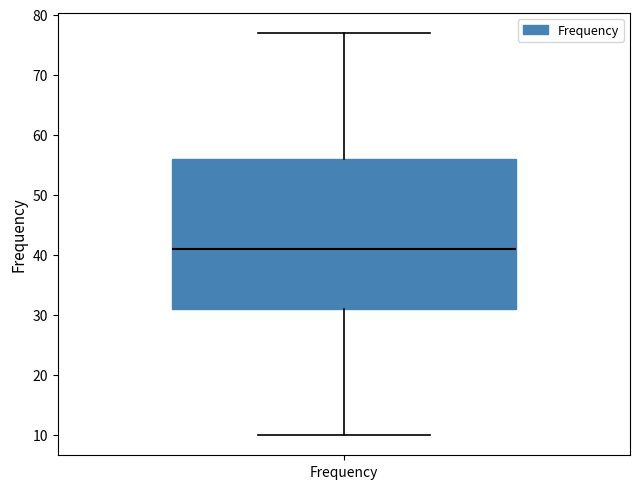

Read this box plot against the y-axis: the position of the median line, the range covered by the box, and the ends of both whiskers. The values are not printed on the chart, so give them approximately, as read against the axis.

median 41, box 31 to 56, whiskers 10 to 77